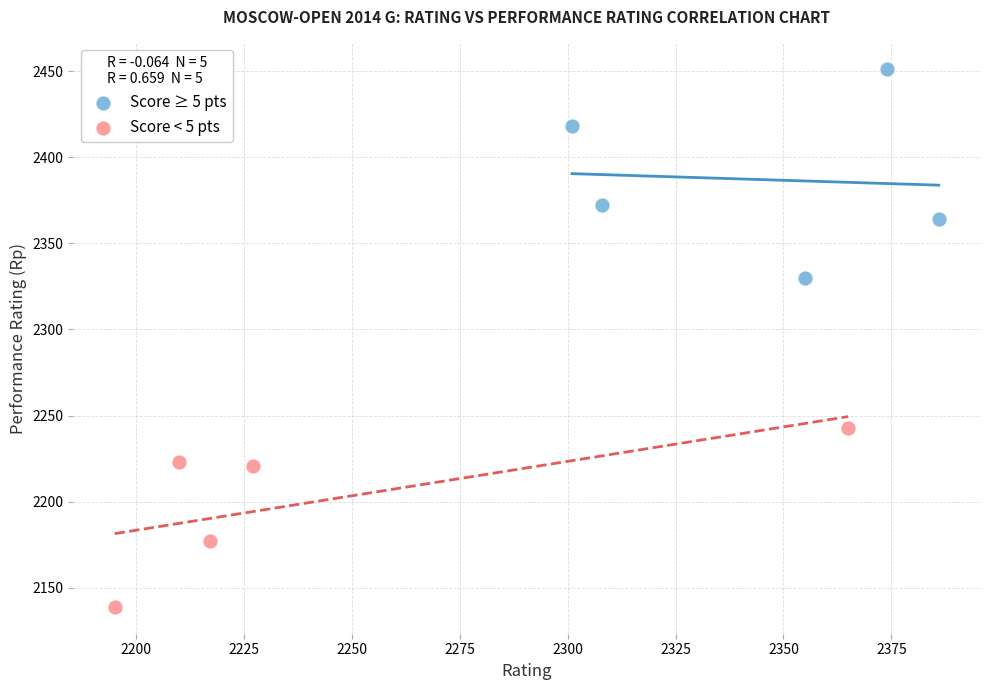

Which series contains the lowest Y value?

Score < 5 pts